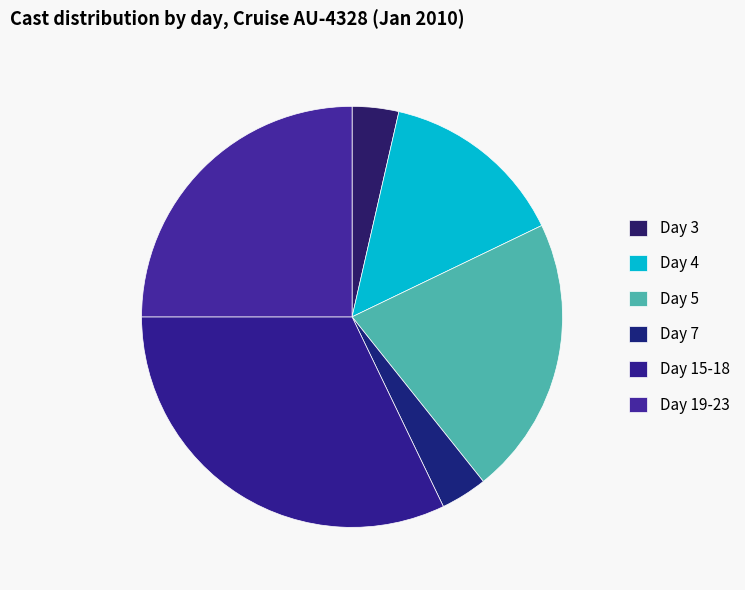

How many slices are in this pie chart?

6